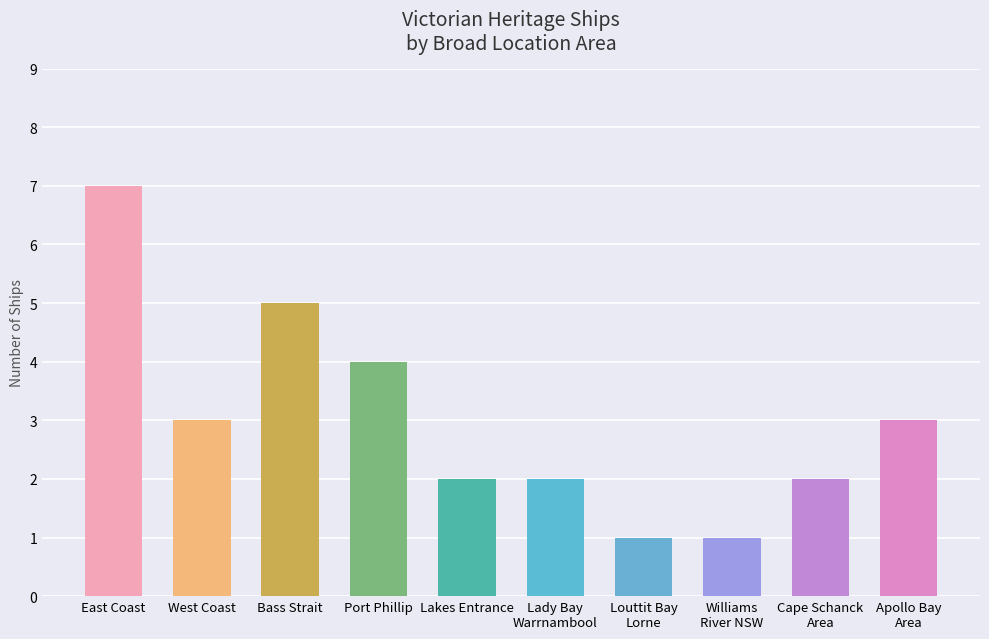

What is the greatest value displayed?

7